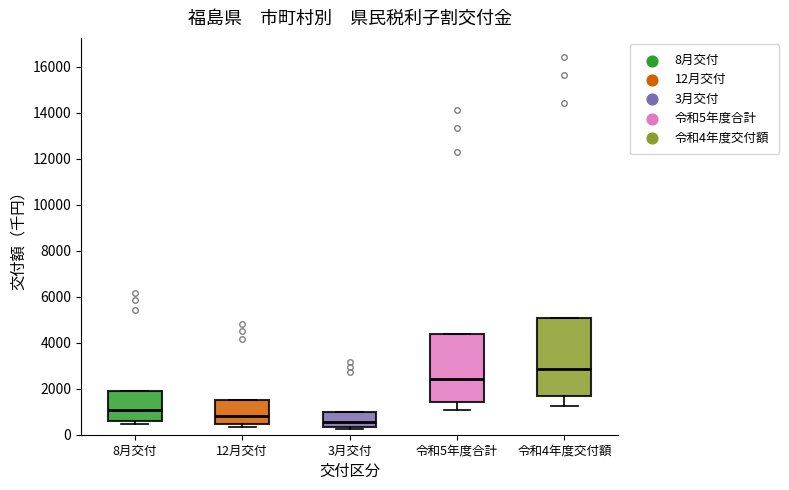

Reading left to right, read every box against the y-axis: the position of its median line, the range the box covers, and the ends of its whiskers. The values are not printed on the chart, so give them approximately, as read against the axis.

8月交付: median 1000, box 600 to 2000, whiskers 400 to 2000
12月交付: median 800, box 400 to 1400, whiskers 400 (just below the box's lower edge) to 1400
3月交付: median 600, box 400 to 1000, whiskers 200 to 1000
令和5年度合計: median 2400, box 1400 to 4400, whiskers 1000 to 4400
令和4年度交付額: median 2800, box 1600 to 5000, whiskers 1200 to 5000